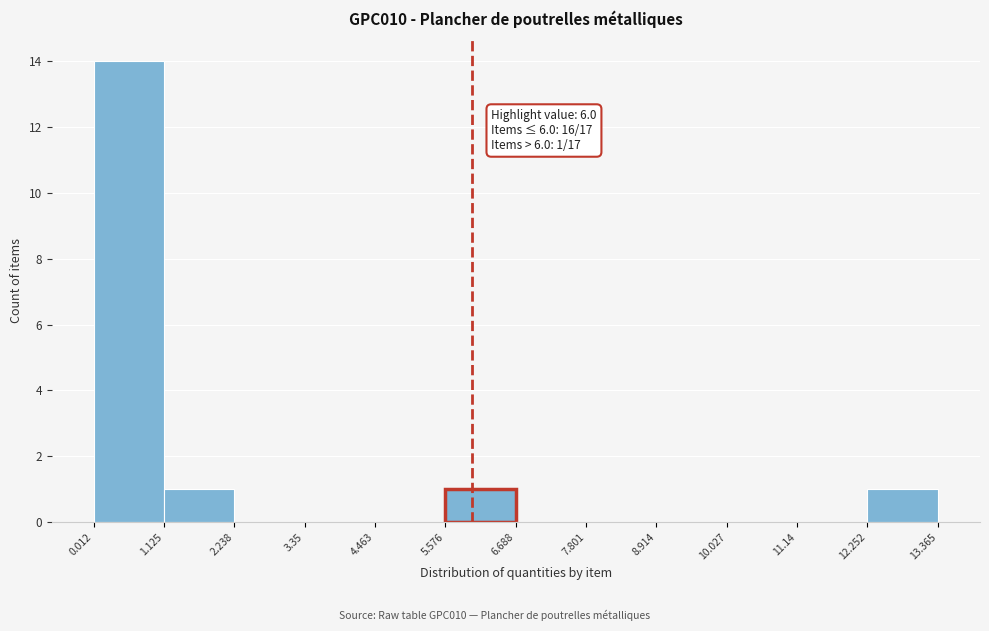

Over which range of the x-axis is the bar tallest?

0.012 to 1.125